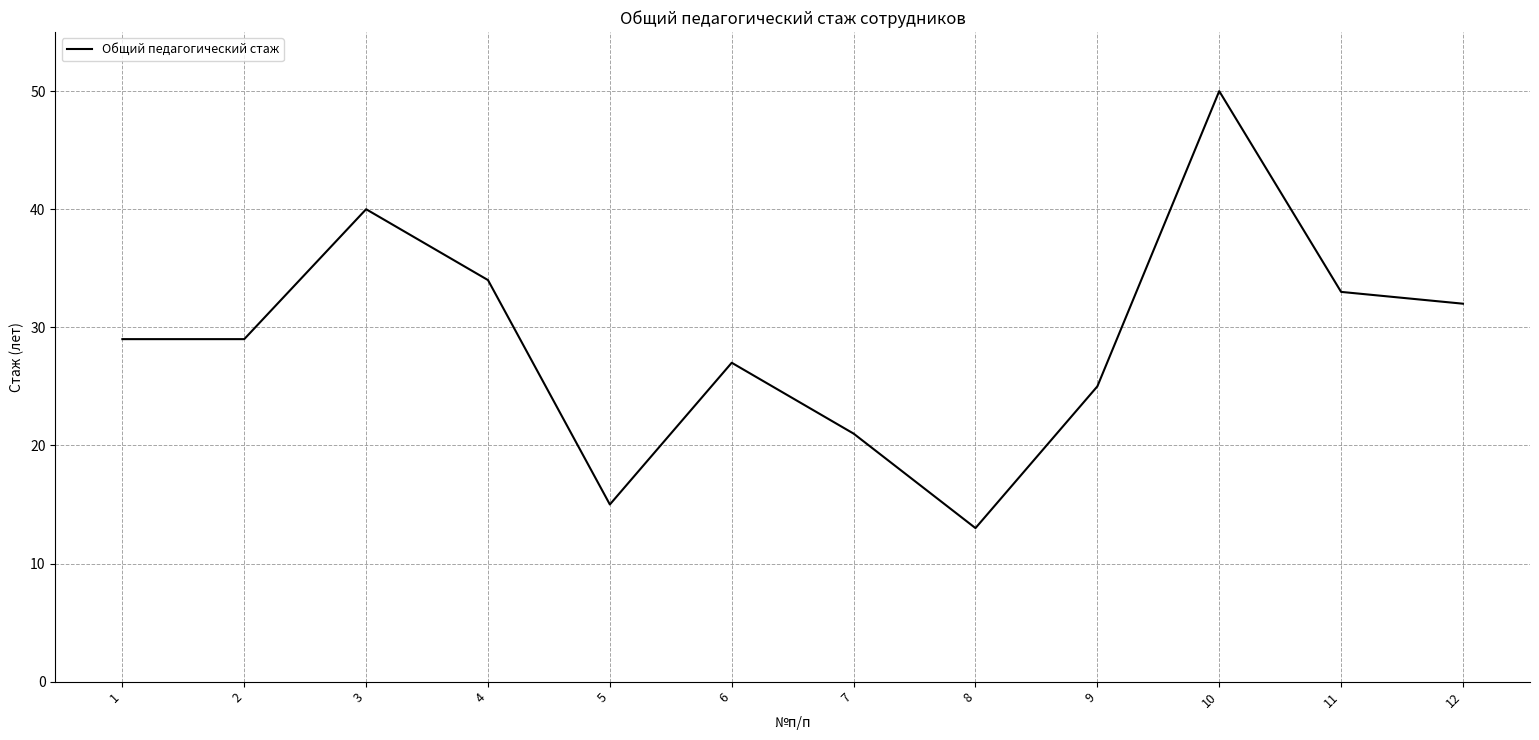

Read the value at 1, to the nearest 5.

30